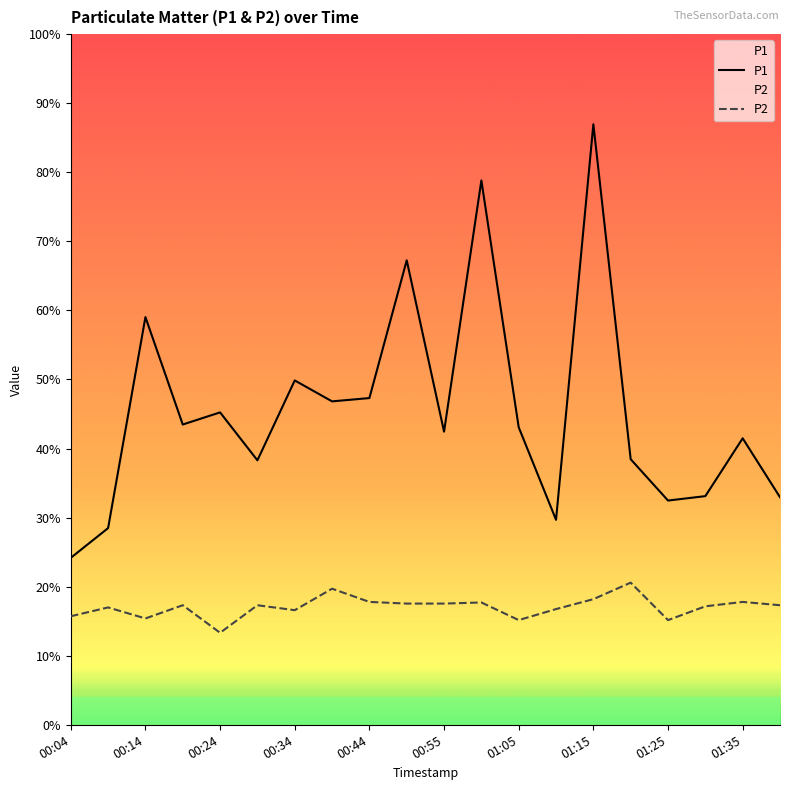

How many distinct data groups are displayed?

2